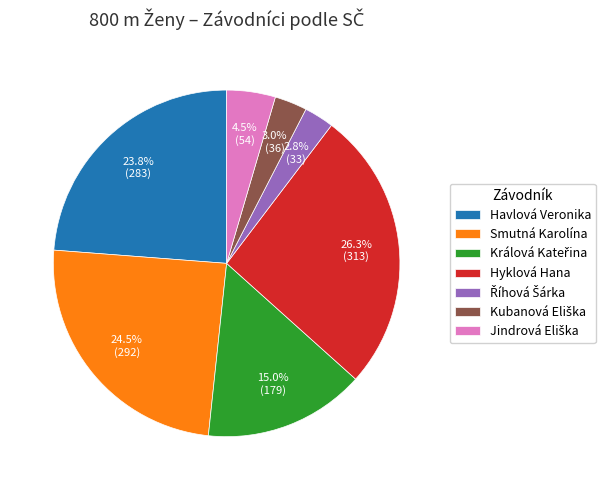

What percentage is NOT represented by Smutná Karolína?

75.5%